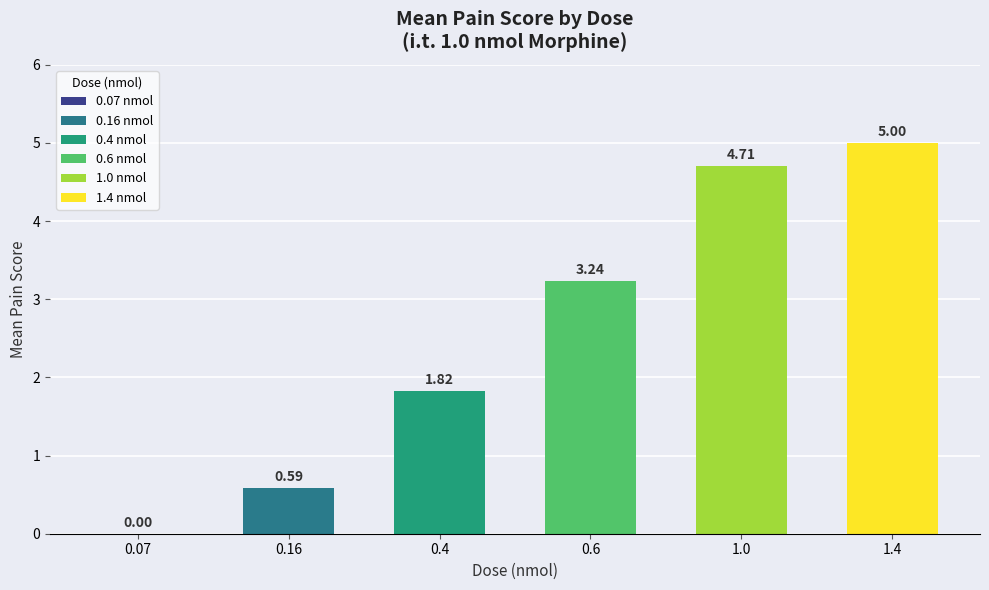

True or false: 1.0 has a value of 2 at 15.

False